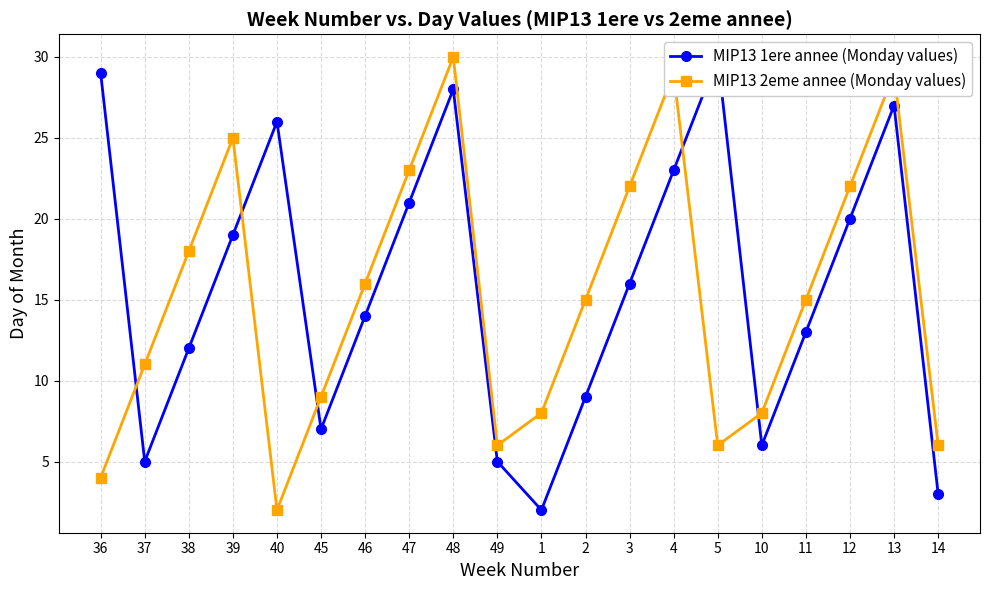

What are all the series names shown in the legend?

MIP13 1ere annee (Monday values), MIP13 2eme annee (Monday values)